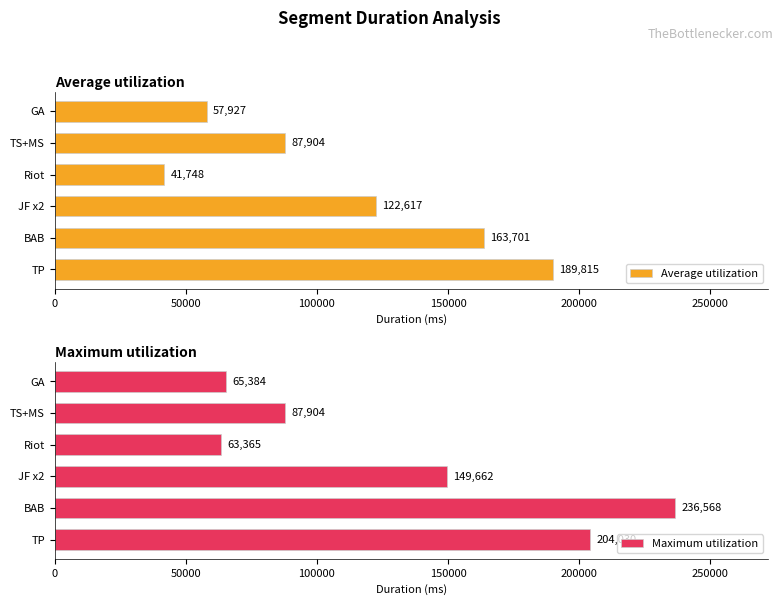

What is the highest value of the Average utilization series?

189815